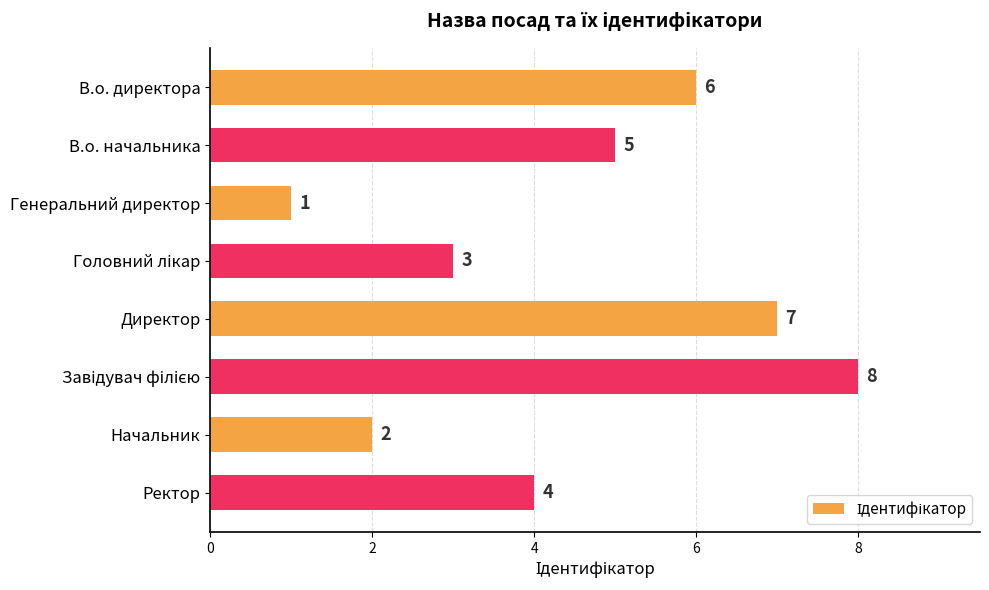

The value at Генеральний директор is 1. True or false?

True